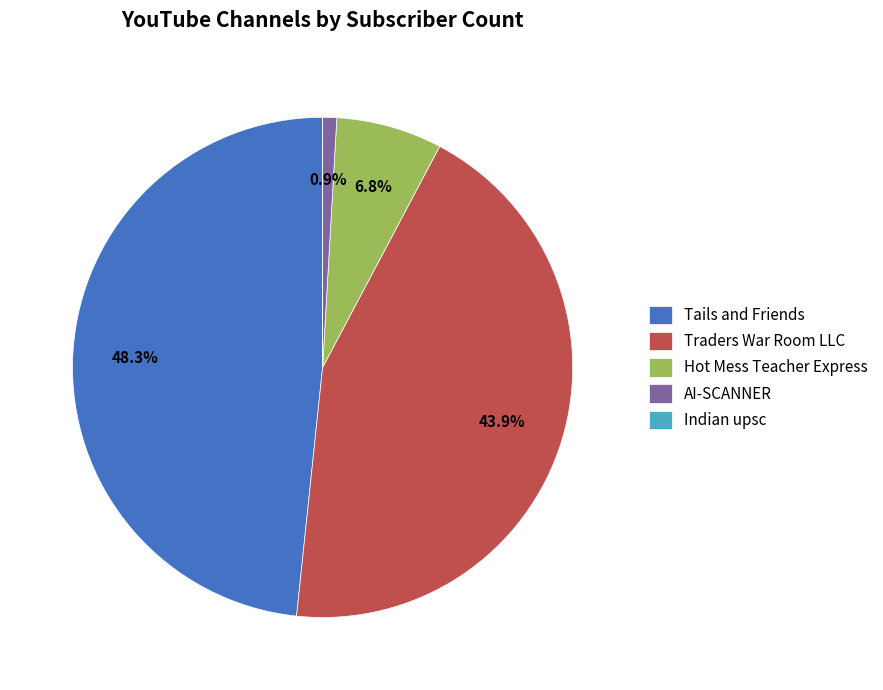

Do Hot Mess Teacher Express and Traders War Room LLC together represent more than half of the pie?

Yes